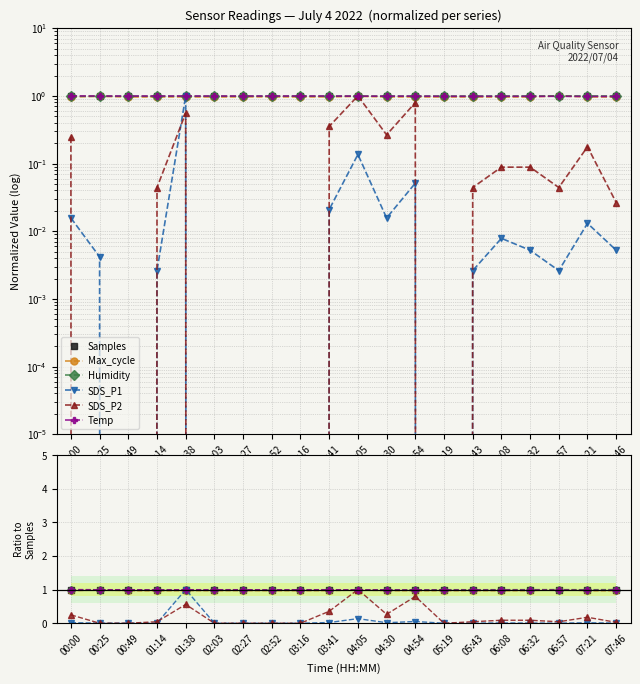

Which category has the highest value across all series?

06:57